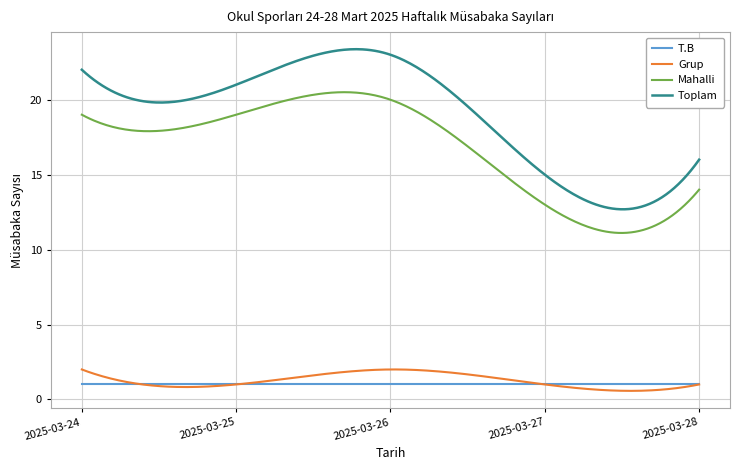

What is the average value of the Mahalli series?

16.7